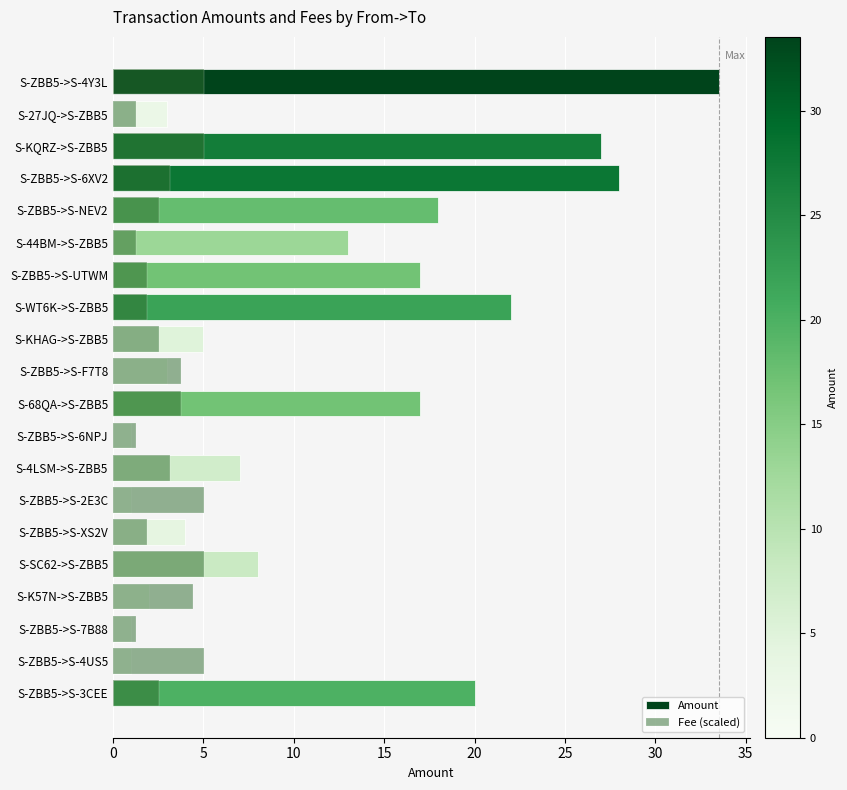

How many bars are there in total?

40